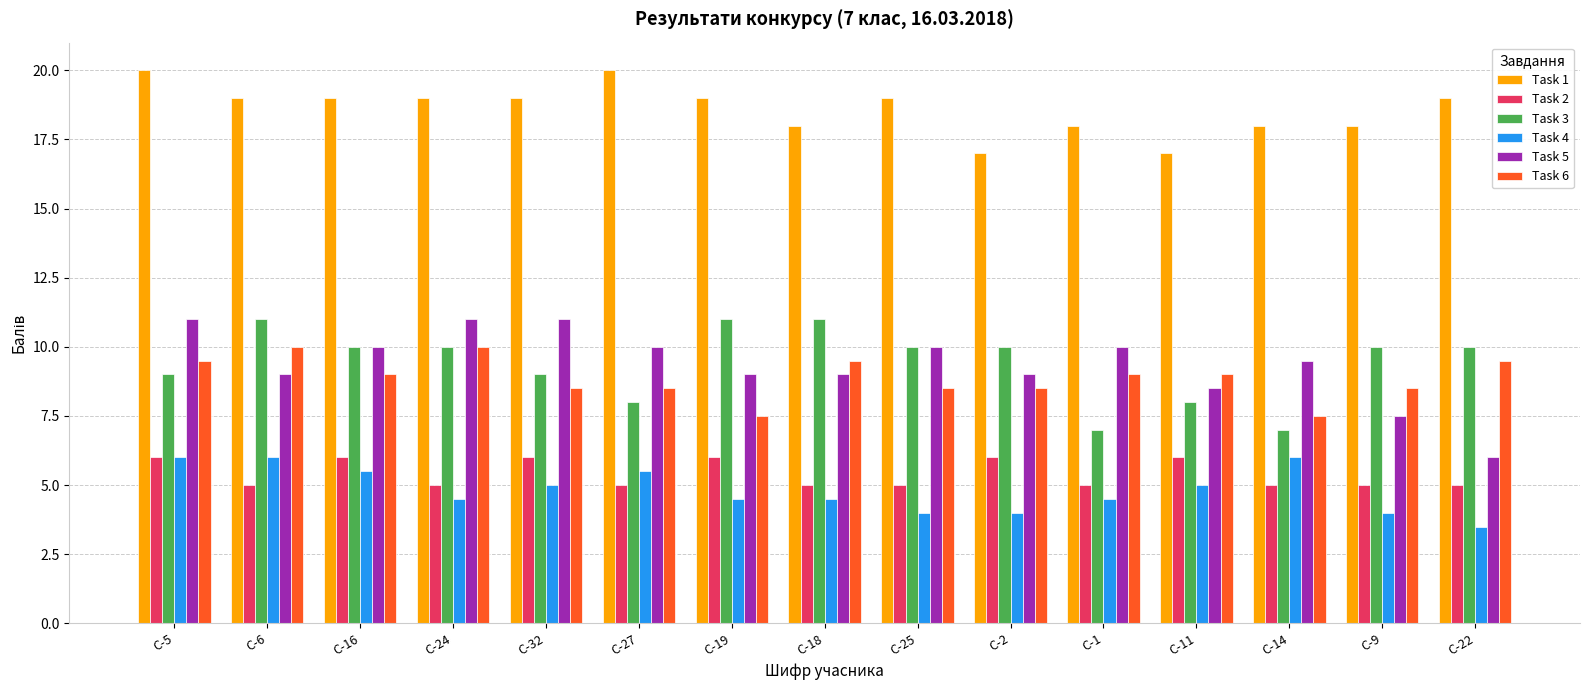

What is the average value of the Task 6 series?

8.9